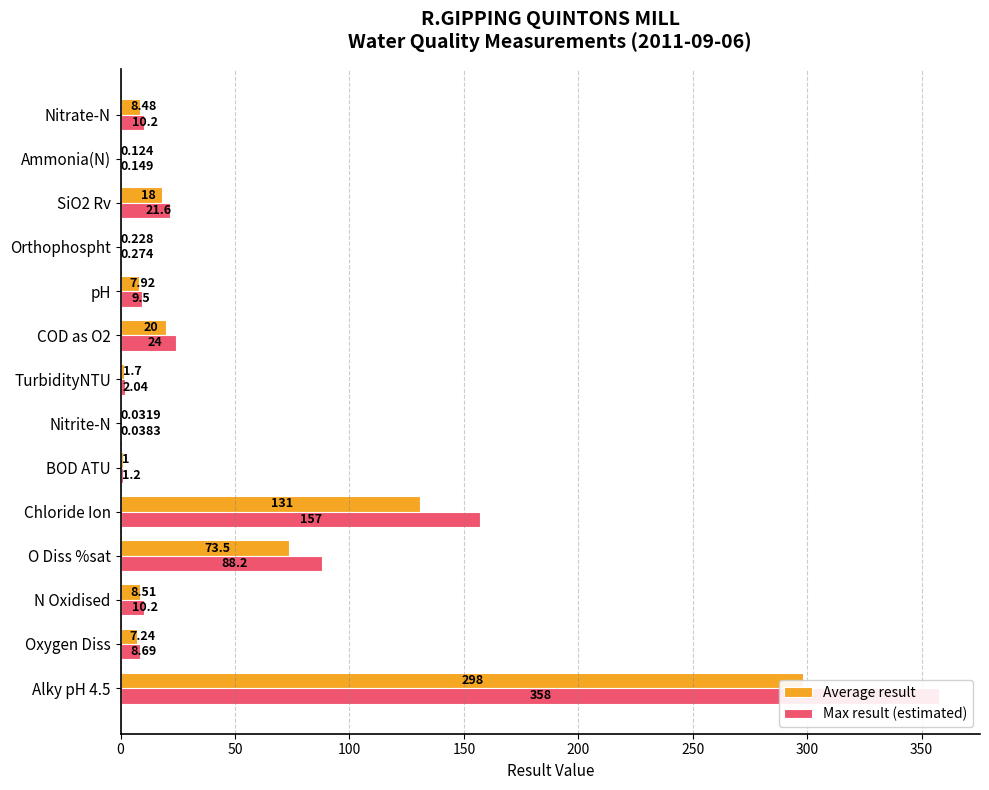

What is the maximum value shown in the chart?

357.6